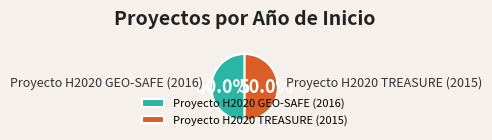

Approximately how many times larger is the value at Proyecto H2020 GEO-SAFE (2016) compared to Proyecto H2020 TREASURE (2015)?

1.0